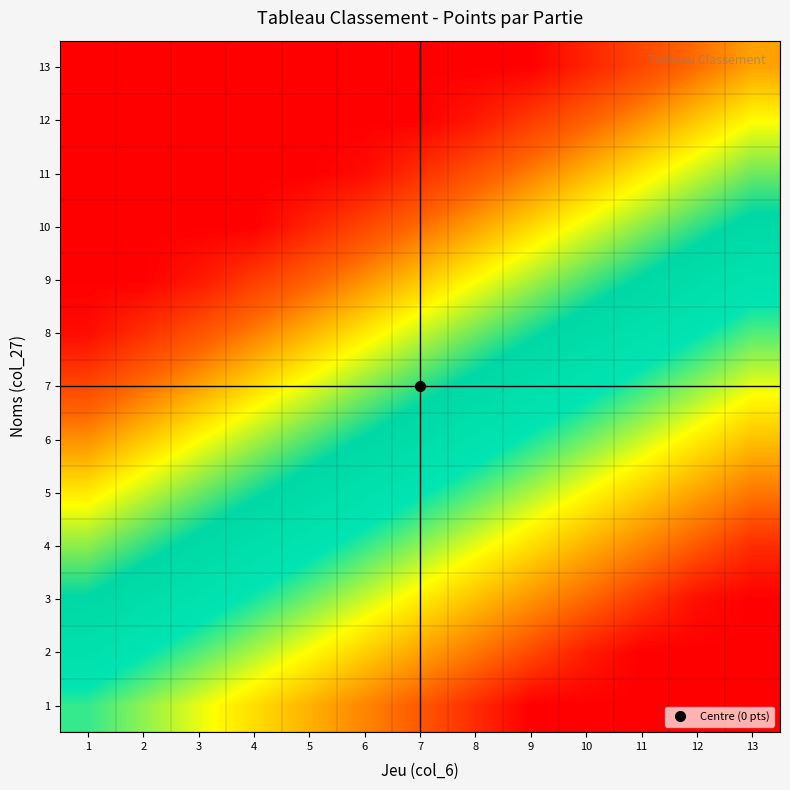

Reading right to left, what are all the values shown in this chart?

1: 13=-0.5	12=-0.5	11=-0.5	10=-0.5	9=-0.5	8=-0.4	7=-0.4	6=-0.3	5=-0.3	4=-0.2	3=-0.2	2=-0.1	1=-0.1
2: 13=-0.5	12=-0.5	11=-0.5	10=-0.5	9=-0.4	8=-0.4	7=-0.3	6=-0.3	5=-0.2	4=-0.2	3=-0.1	2=-0.1	1=-0.0
3: 13=-0.5	12=-0.5	11=-0.4	10=-0.4	9=-0.3	8=-0.3	7=-0.2	6=-0.2	5=-0.1	4=-0.1	3=-0.0	2=0.0	1=0.1
4: 13=-0.4	12=-0.4	11=-0.3	10=-0.3	9=-0.2	8=-0.2	7=-0.2	6=-0.1	5=-0.0	4=0.0	3=0.0	2=0.1	1=0.1
5: 13=-0.4	12=-0.3	11=-0.3	10=-0.2	9=-0.2	8=-0.1	7=-0.1	6=-0.0	5=0.0	4=0.1	3=0.1	2=0.2	1=0.2
6: 13=-0.3	12=-0.2	11=-0.2	10=-0.1	9=-0.1	8=-0.0	7=0.0	6=0.1	5=0.1	4=0.2	3=0.2	2=0.3	1=0.3
7: 13=-0.2	12=-0.1	11=-0.1	10=-0.0	9=0.0	8=0.1	7=0.1	6=0.2	5=0.2	4=0.2	3=0.3	2=0.3	1=0.4
8: 13=-0.1	12=-0.1	11=-0.0	10=0.0	9=0.1	8=0.1	7=0.2	6=0.2	5=0.3	4=0.3	3=0.4	2=0.4	1=0.5
9: 13=-0.0	12=0.0	11=0.1	10=0.1	9=0.2	8=0.2	7=0.3	6=0.3	5=0.4	4=0.4	3=0.5	2=0.5	1=0.5
10: 13=0.1	12=0.1	11=0.2	10=0.2	9=0.2	8=0.3	7=0.3	6=0.4	5=0.5	4=0.5	3=0.5	2=0.5	1=0.5
11: 13=0.1	12=0.2	11=0.2	10=0.3	9=0.3	8=0.4	7=0.4	6=0.5	5=0.5	4=0.5	3=0.5	2=0.5	1=0.5
12: 13=0.2	12=0.3	11=0.3	10=0.4	9=0.4	8=0.5	7=0.5	6=0.5	5=0.5	4=0.5	3=0.5	2=0.5	1=0.5
13: 13=0.3	12=0.4	11=0.4	10=0.5	9=0.5	8=0.5	7=0.5	6=0.5	5=0.5	4=0.5	3=0.5	2=0.5	1=0.5